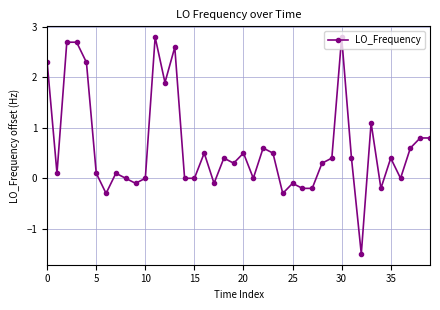

What is the sum of all values?

25.0